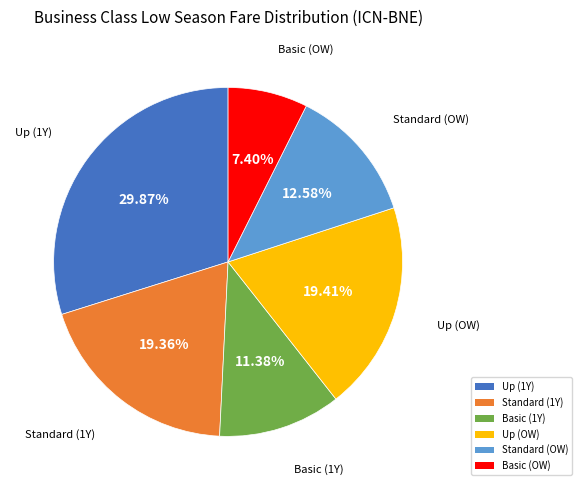

Which slice is the smallest?

Basic (OW)